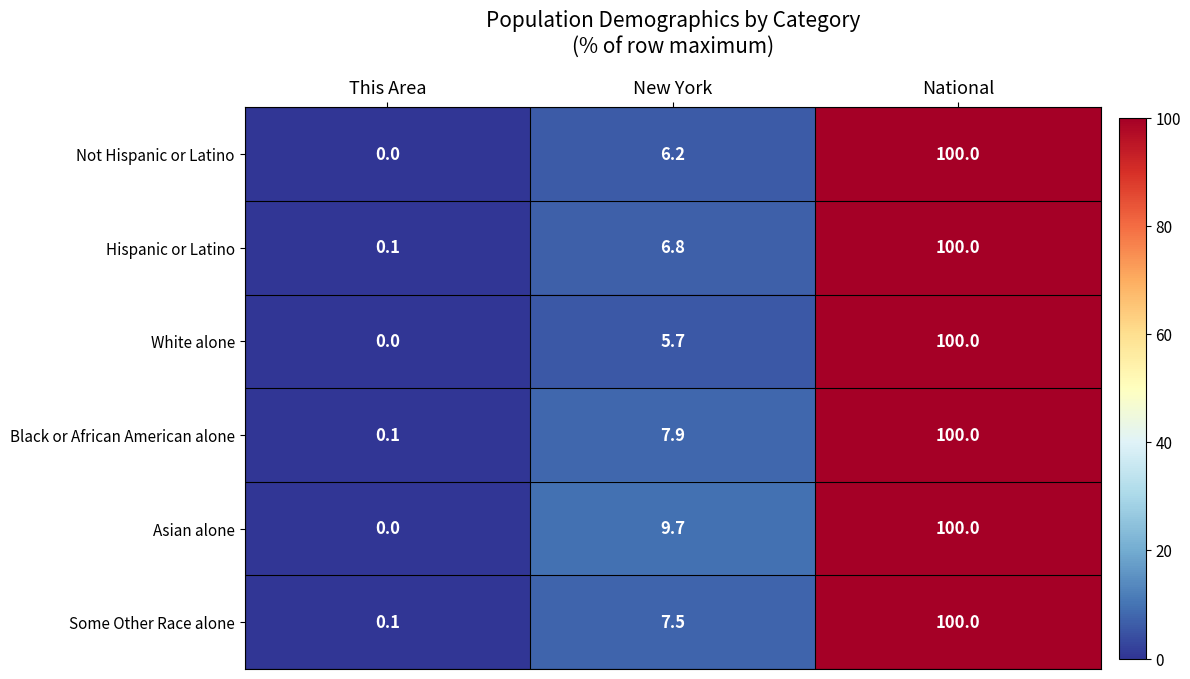

True or false: Hispanic or Latino has a value of 60.4 at National.

False